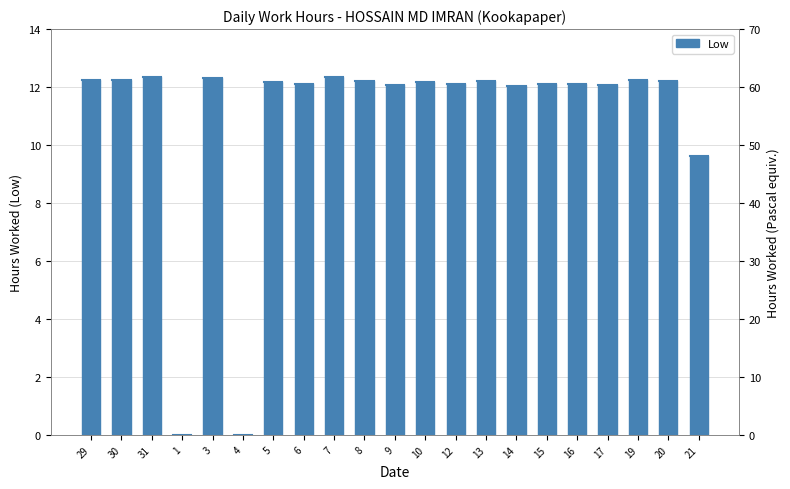

Is it true that the value at 8 is 12.2?

True